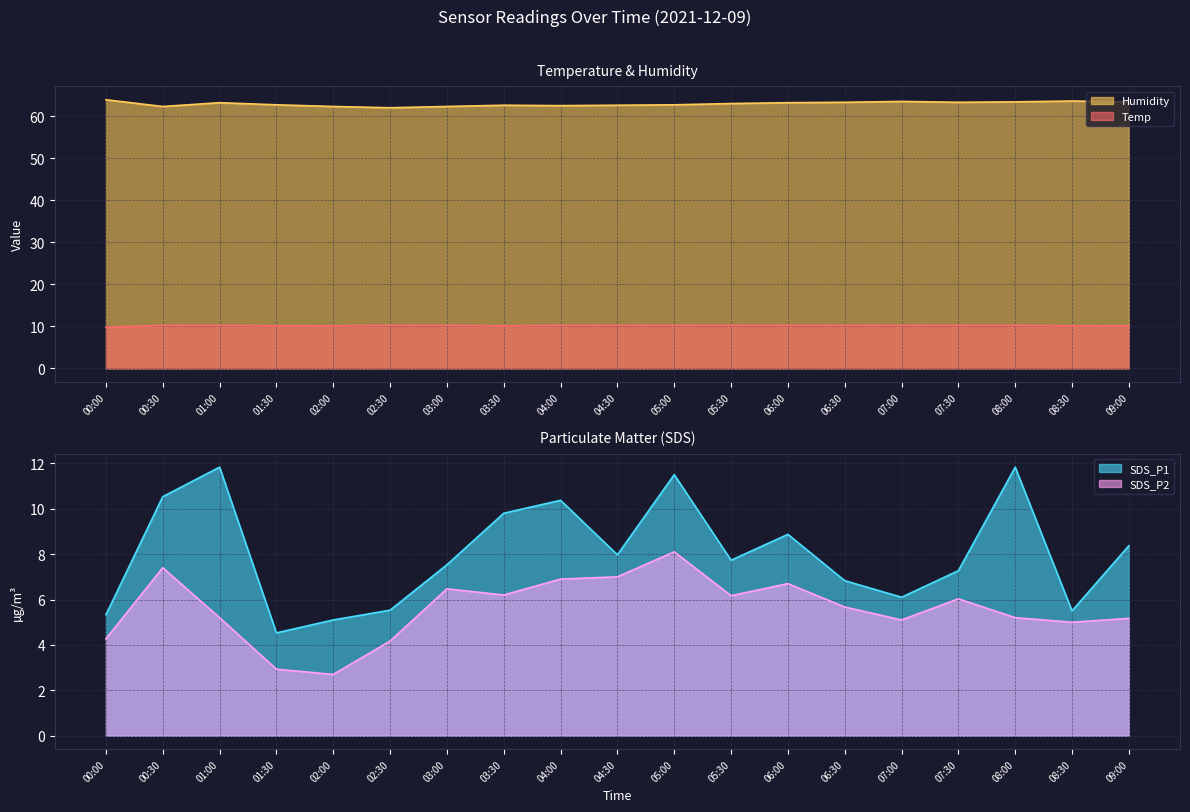

The Humidity series shows 13.8 at 01:00. True or false?

False